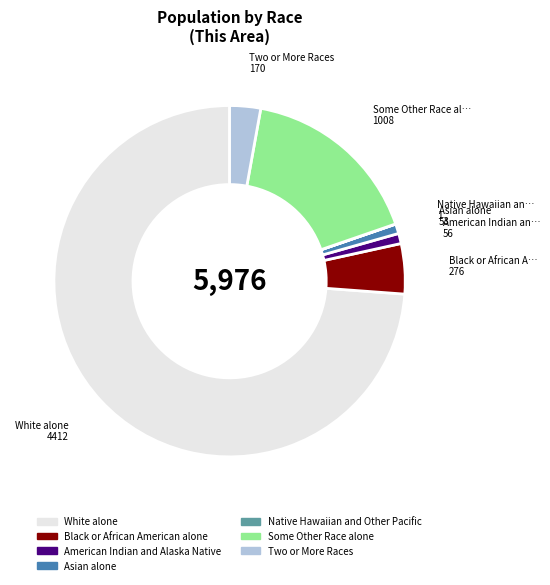

Is there a majority slice in this chart?

Yes